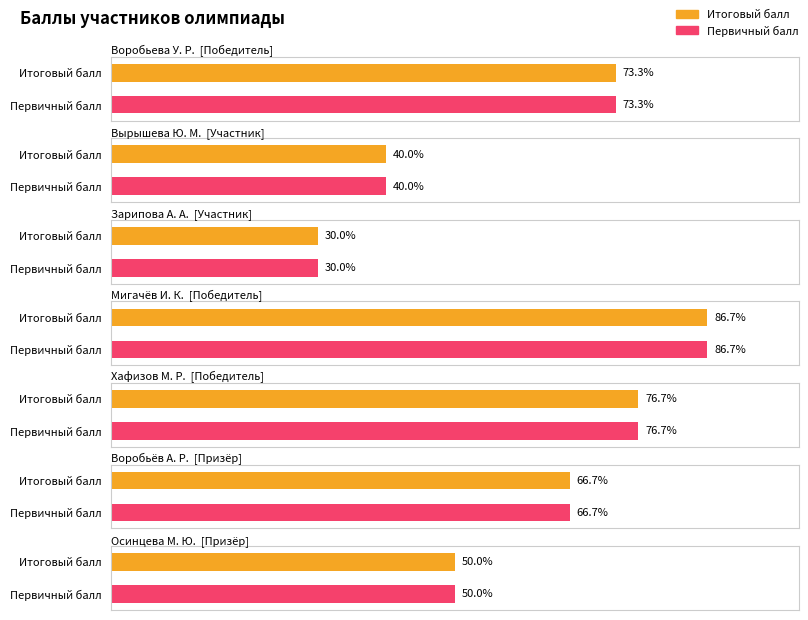

Where does the Итоговый балл series first go above 20?

Воробьева У. Р.